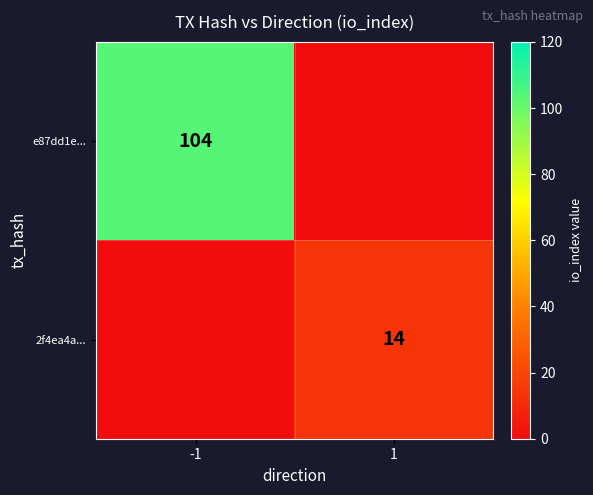

True or false: 2f4ea4a... has a value of 25 at 1.

False